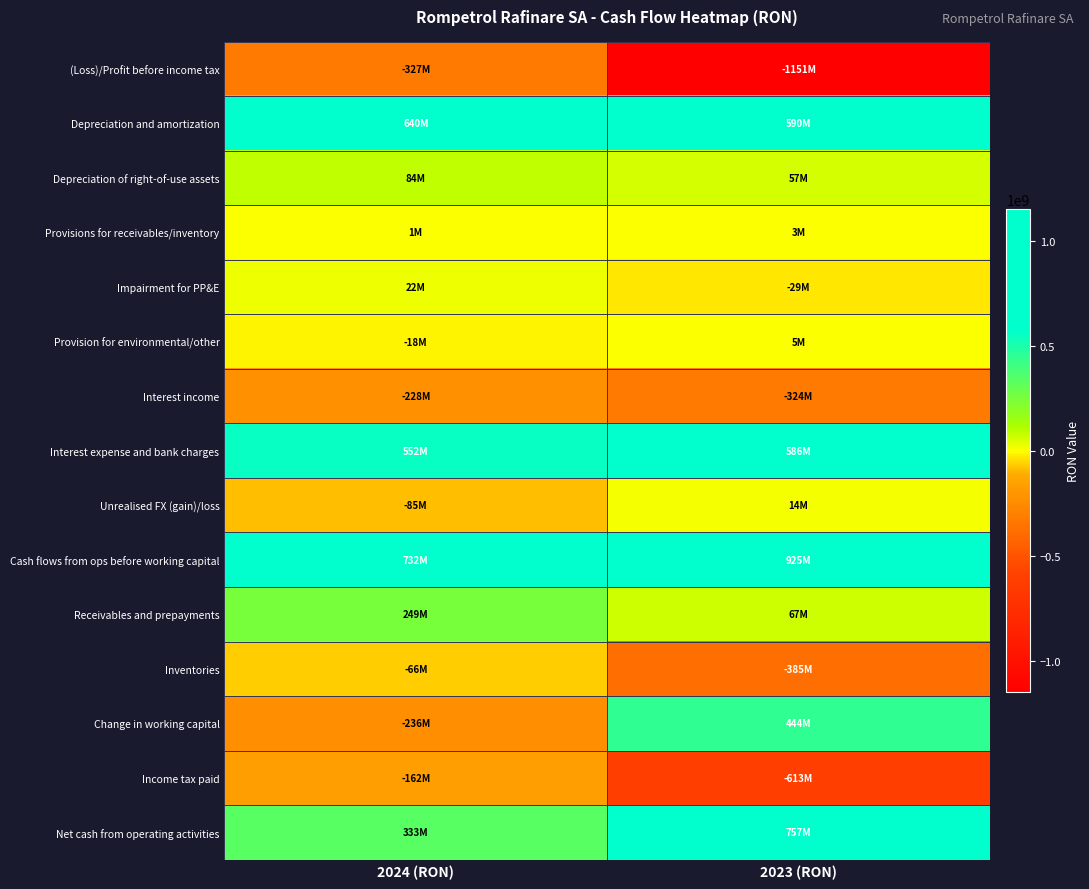

What is the spread (max minus min) of values at 2023 (RON)?

2076618620